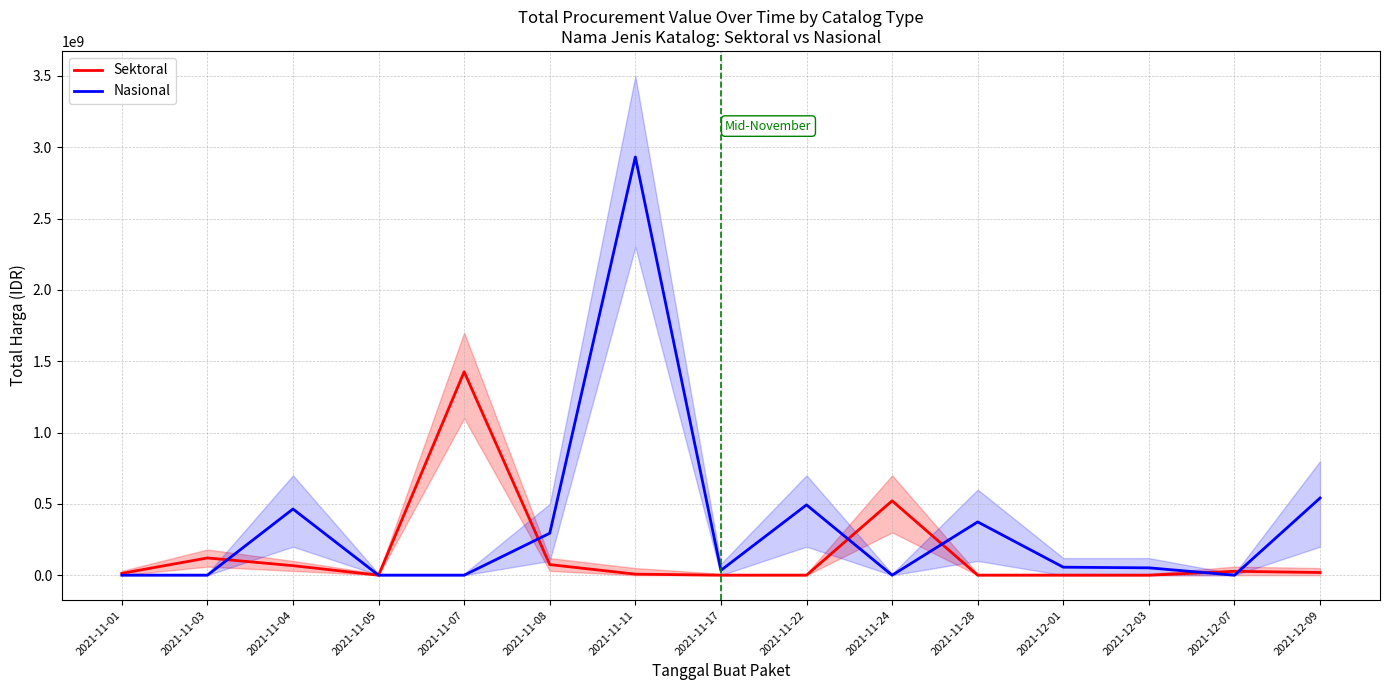

The value of Sektoral at 2021-11-17 is -686881351. True or false?

False